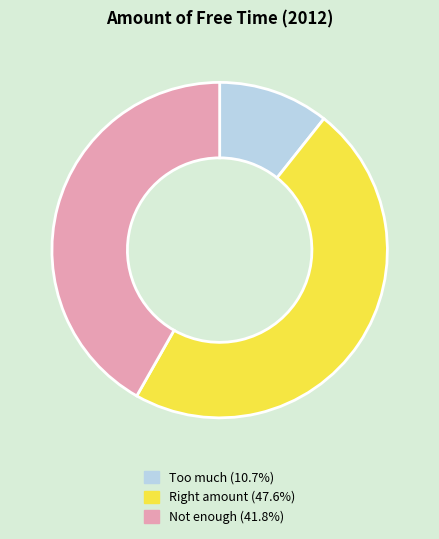

Does any single category account for the majority?

No